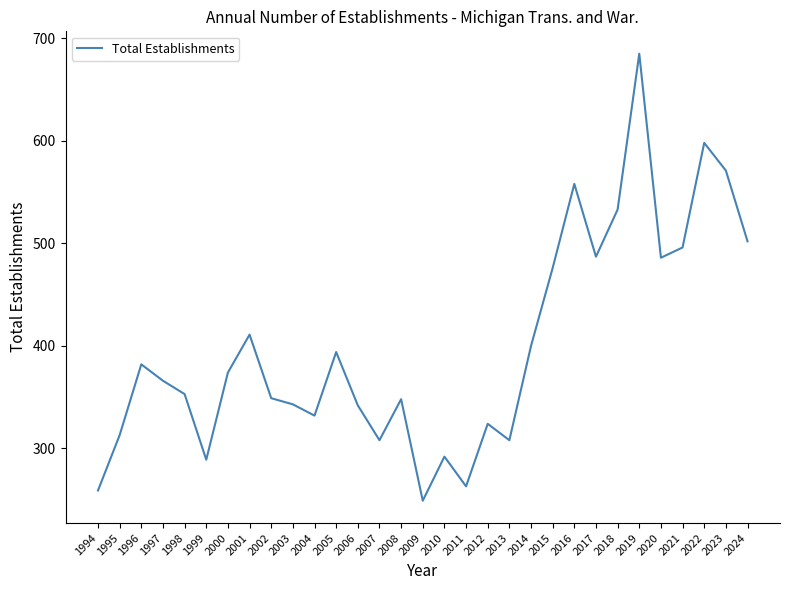

What is the change in value from 2019 to 2021?

-189